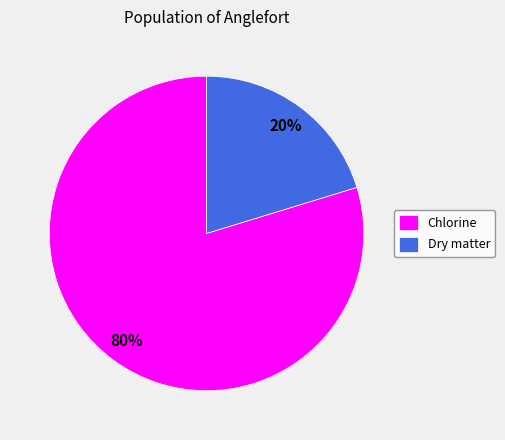

To the nearest percent, what portion does Chlorine represent?

80%